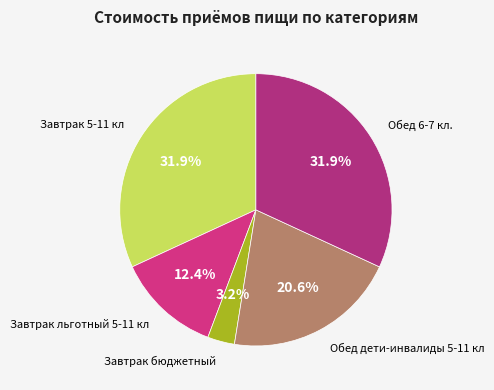

To the nearest percent, what is the combined percentage of Обед дети-инвалиды 5-11 кл and Завтрак бюджетный?

24%